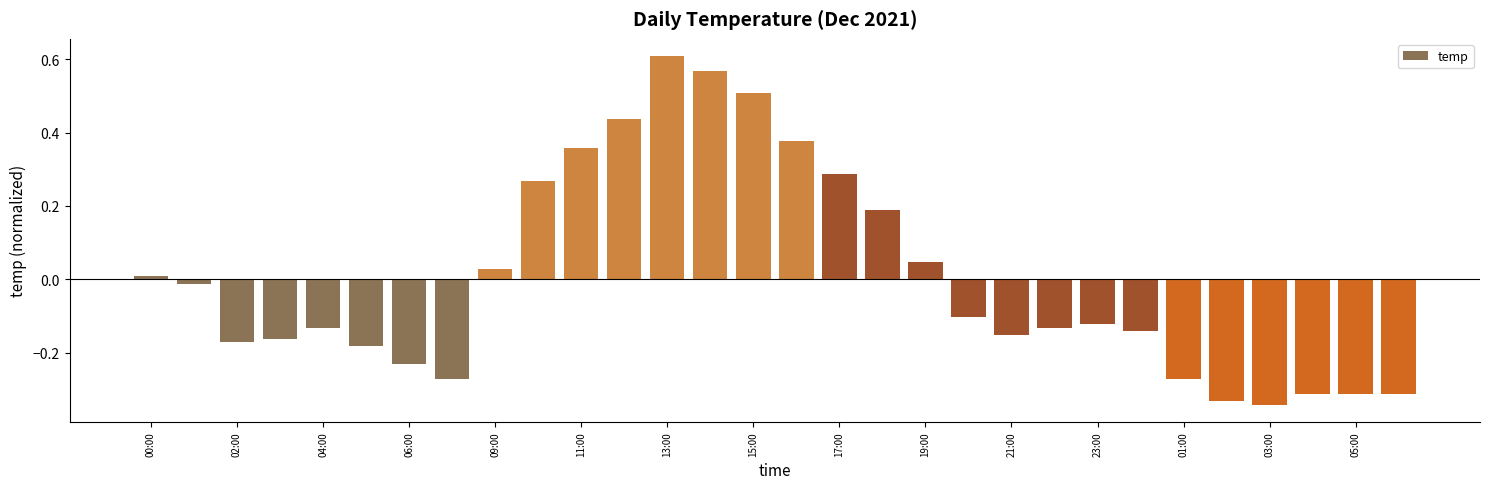

What is the value of the 18th bar from the left?

0.2